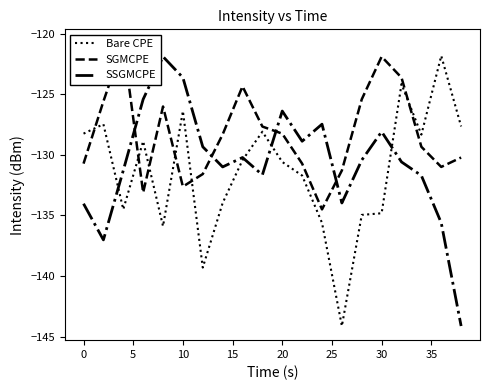

What is the lowest value of the Bare CPE series?

-144.1